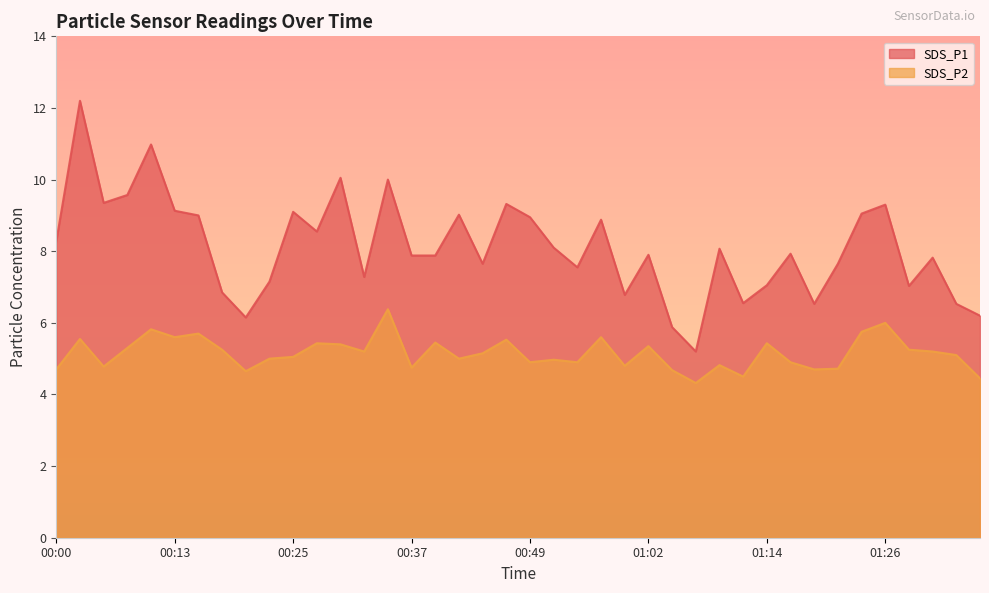

What is the maximum value shown in the chart?

12.2